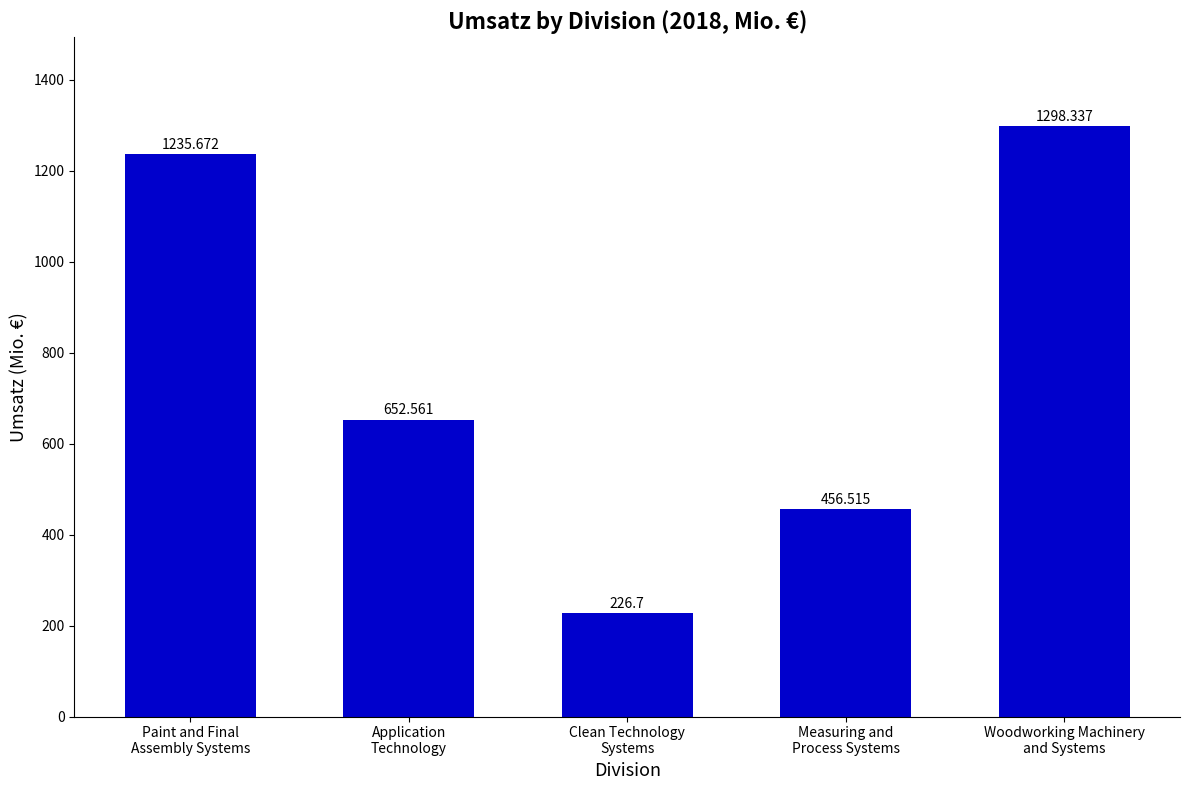

At which label does the data first exceed 652?

Paint and Final
Assembly Systems